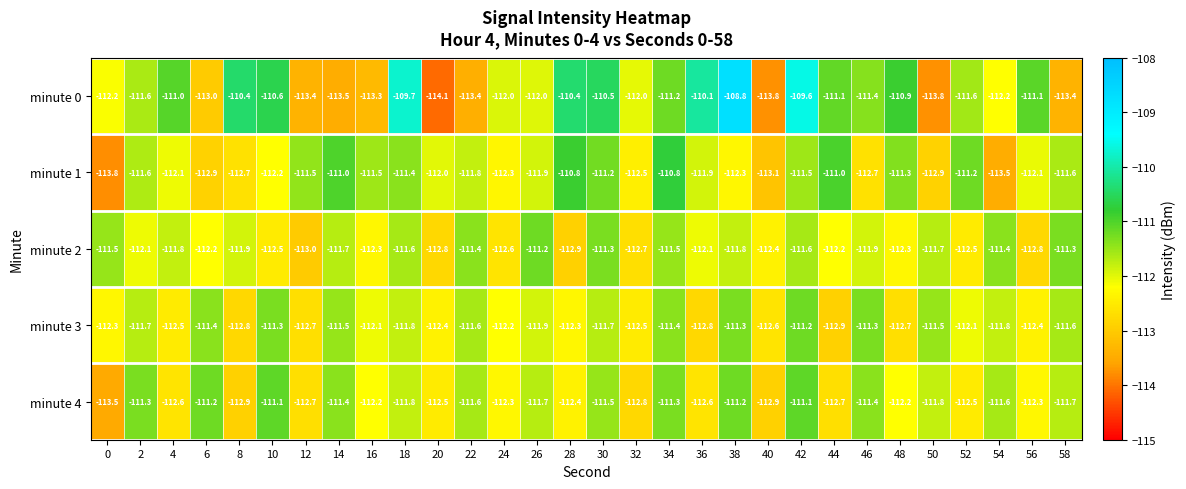

What is the total value across all series at 46?

-558.7